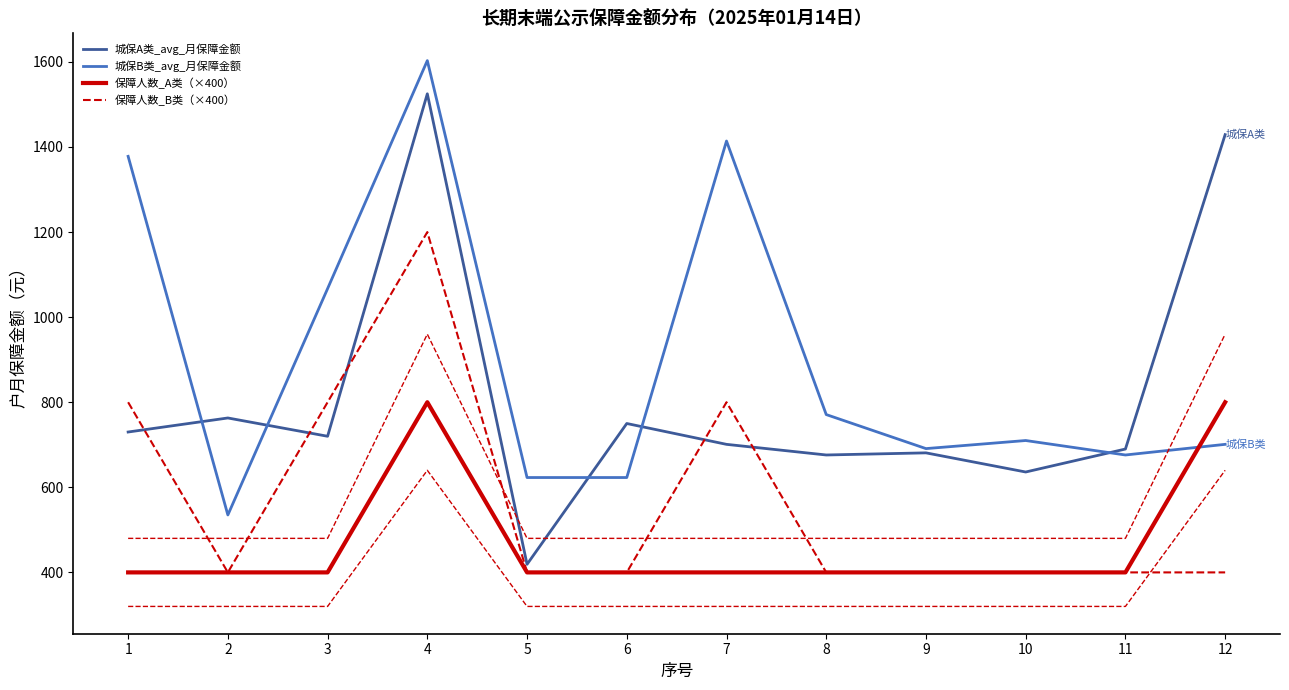

How many lines are shown in the chart?

4